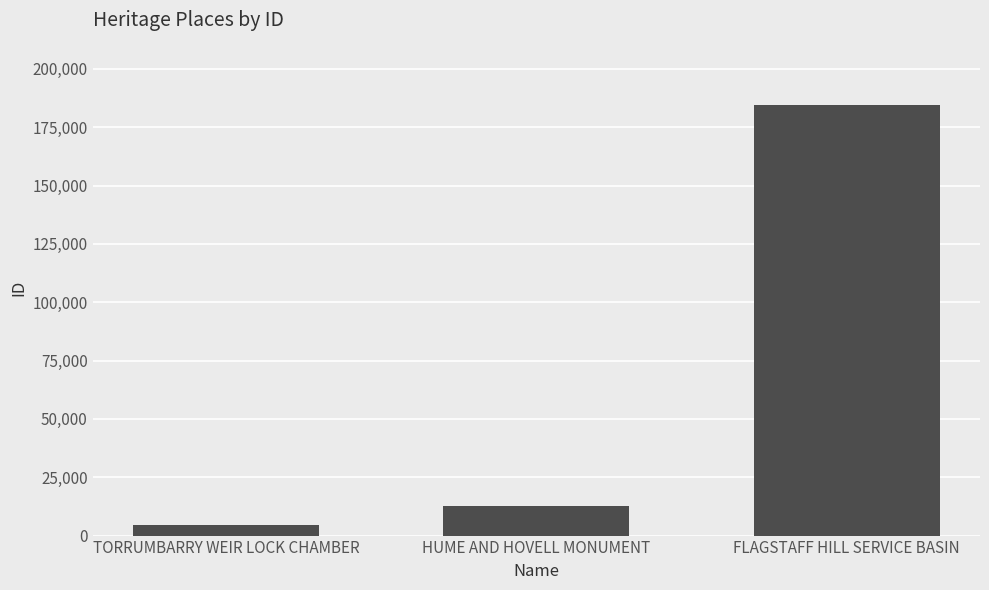

Where is the data nearest to the value 94668?

HUME AND HOVELL MONUMENT